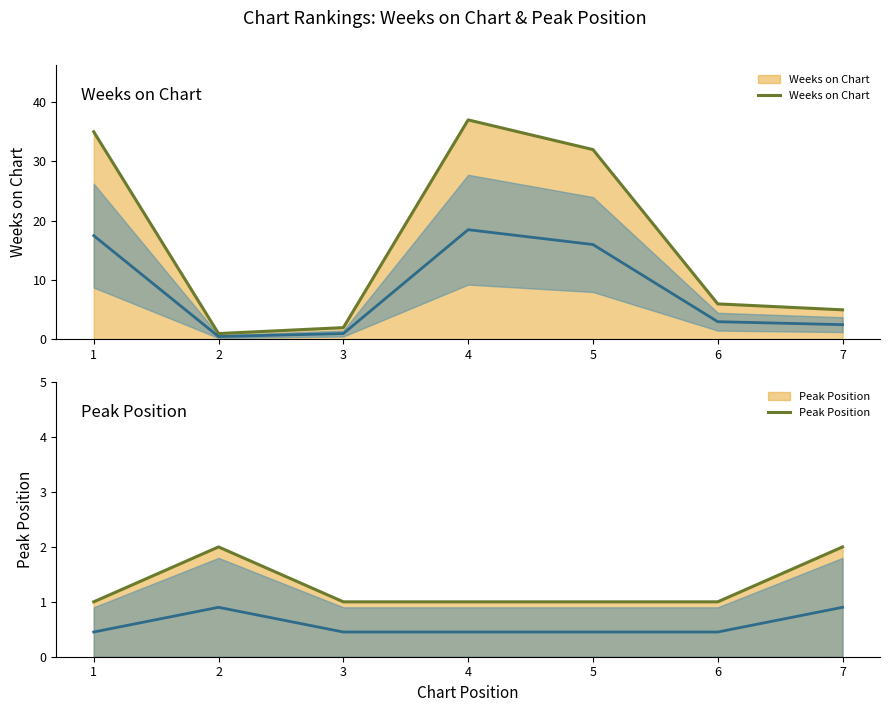

Reading left to right, transcribe all the data shown in this chart.

Weeks on Chart: 35	1	2	37	32	6	5
Peak Position: 1	2	1	1	1	1	2